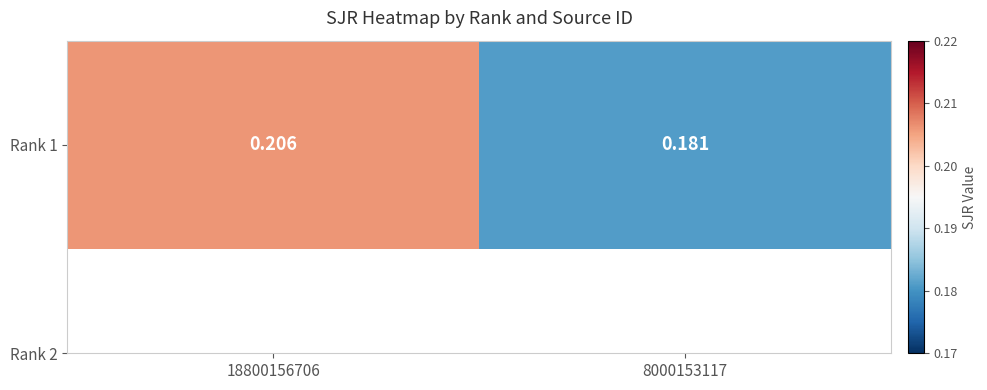

The value at 18800156706 is 0.1. True or false?

False